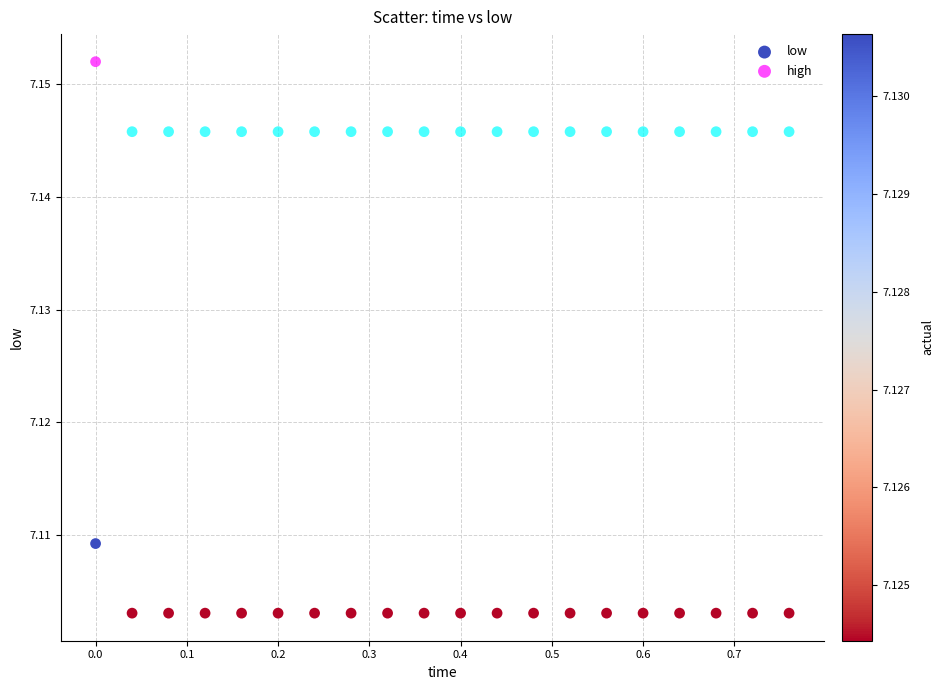

Across all data points, what is the range of X values (max minus min)?

0.8